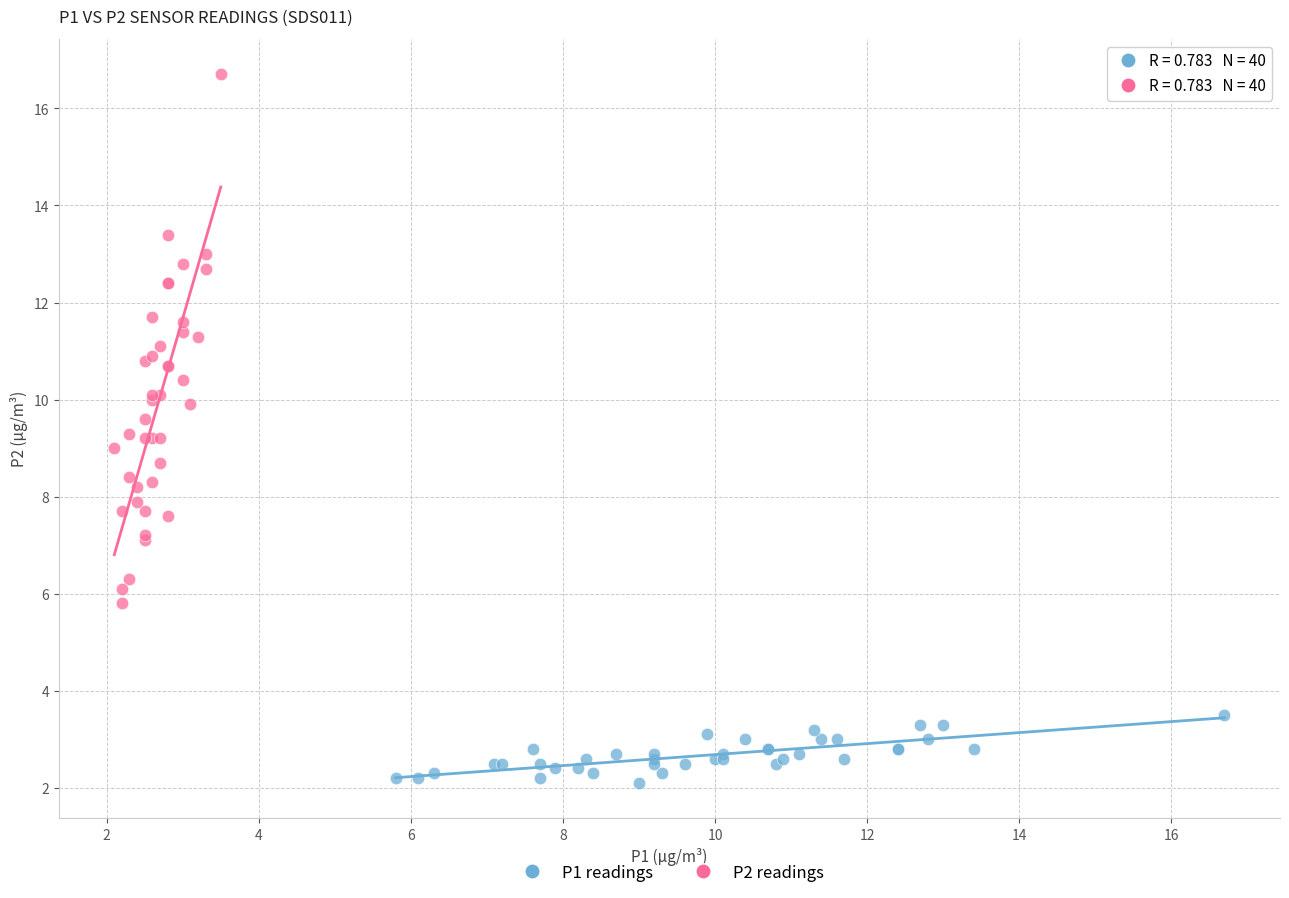

Which series reaches the maximum Y coordinate?

P2 readings